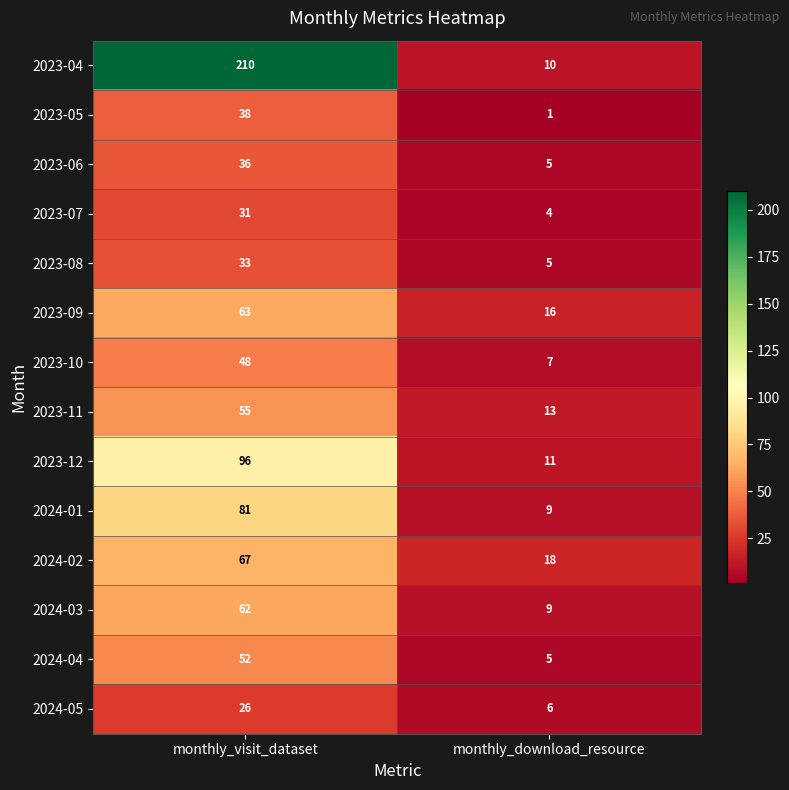

Reading left to right, what are all the values shown in this chart?

2023-04: monthly_visit_dataset=210	monthly_download_resource=10
2023-05: monthly_visit_dataset=38	monthly_download_resource=1
2023-06: monthly_visit_dataset=36	monthly_download_resource=5
2023-07: monthly_visit_dataset=31	monthly_download_resource=4
2023-08: monthly_visit_dataset=33	monthly_download_resource=5
2023-09: monthly_visit_dataset=63	monthly_download_resource=16
2023-10: monthly_visit_dataset=48	monthly_download_resource=7
2023-11: monthly_visit_dataset=55	monthly_download_resource=13
2023-12: monthly_visit_dataset=96	monthly_download_resource=11
2024-01: monthly_visit_dataset=81	monthly_download_resource=9
2024-02: monthly_visit_dataset=67	monthly_download_resource=18
2024-03: monthly_visit_dataset=62	monthly_download_resource=9
2024-04: monthly_visit_dataset=52	monthly_download_resource=5
2024-05: monthly_visit_dataset=26	monthly_download_resource=6